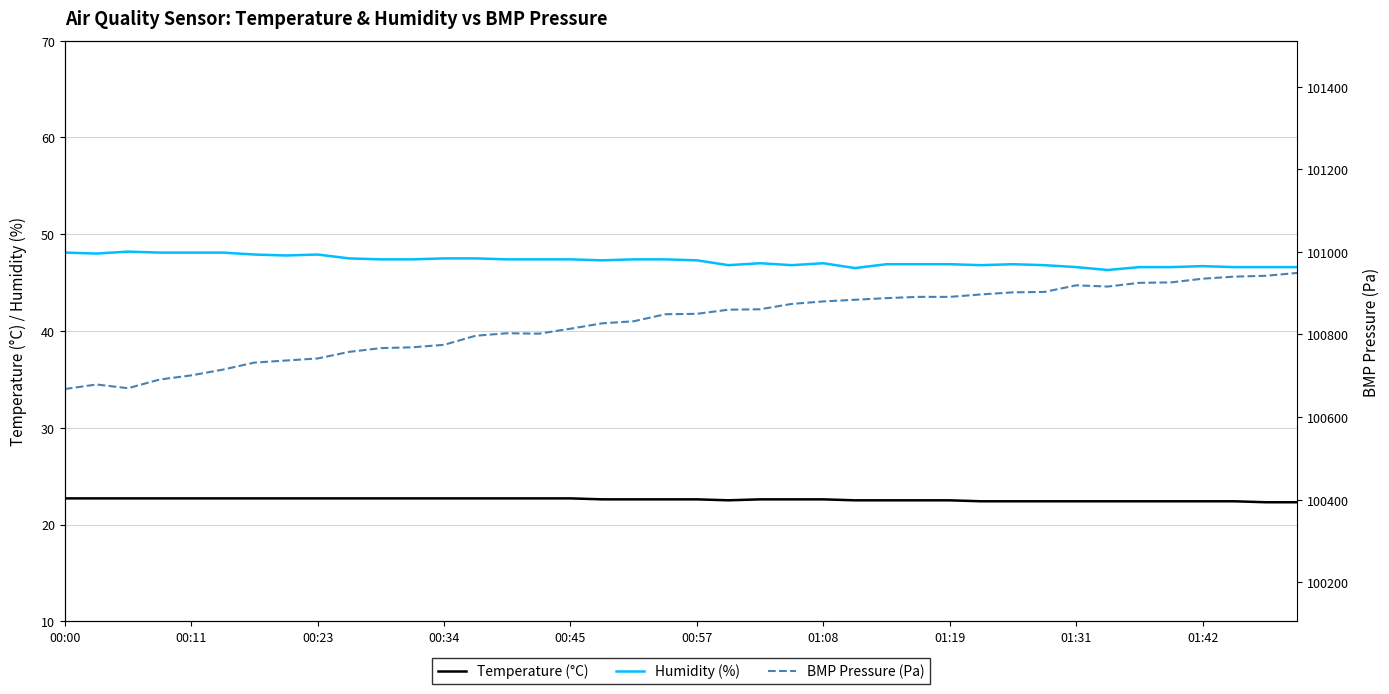

What is the maximum value for Humidity (%)?

48.2